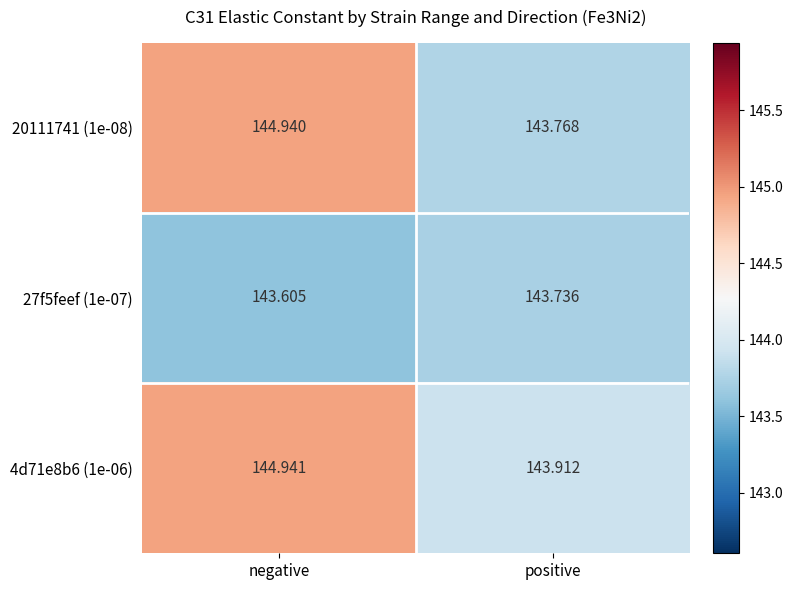

Where is 4d71e8b6 (1e-06) nearest to the value 144?

positive